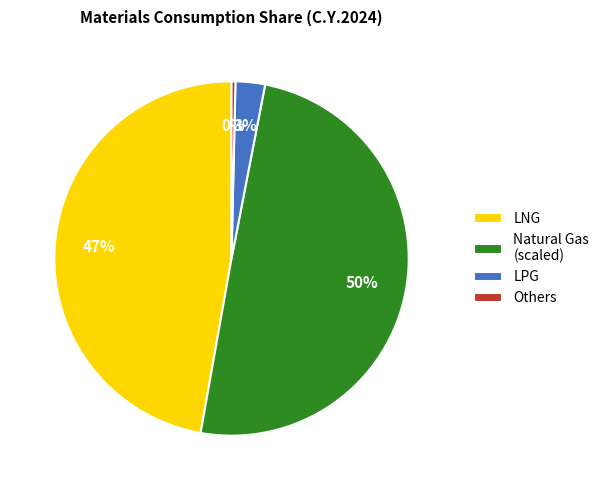

What is the smallest slice in the pie chart?

Others